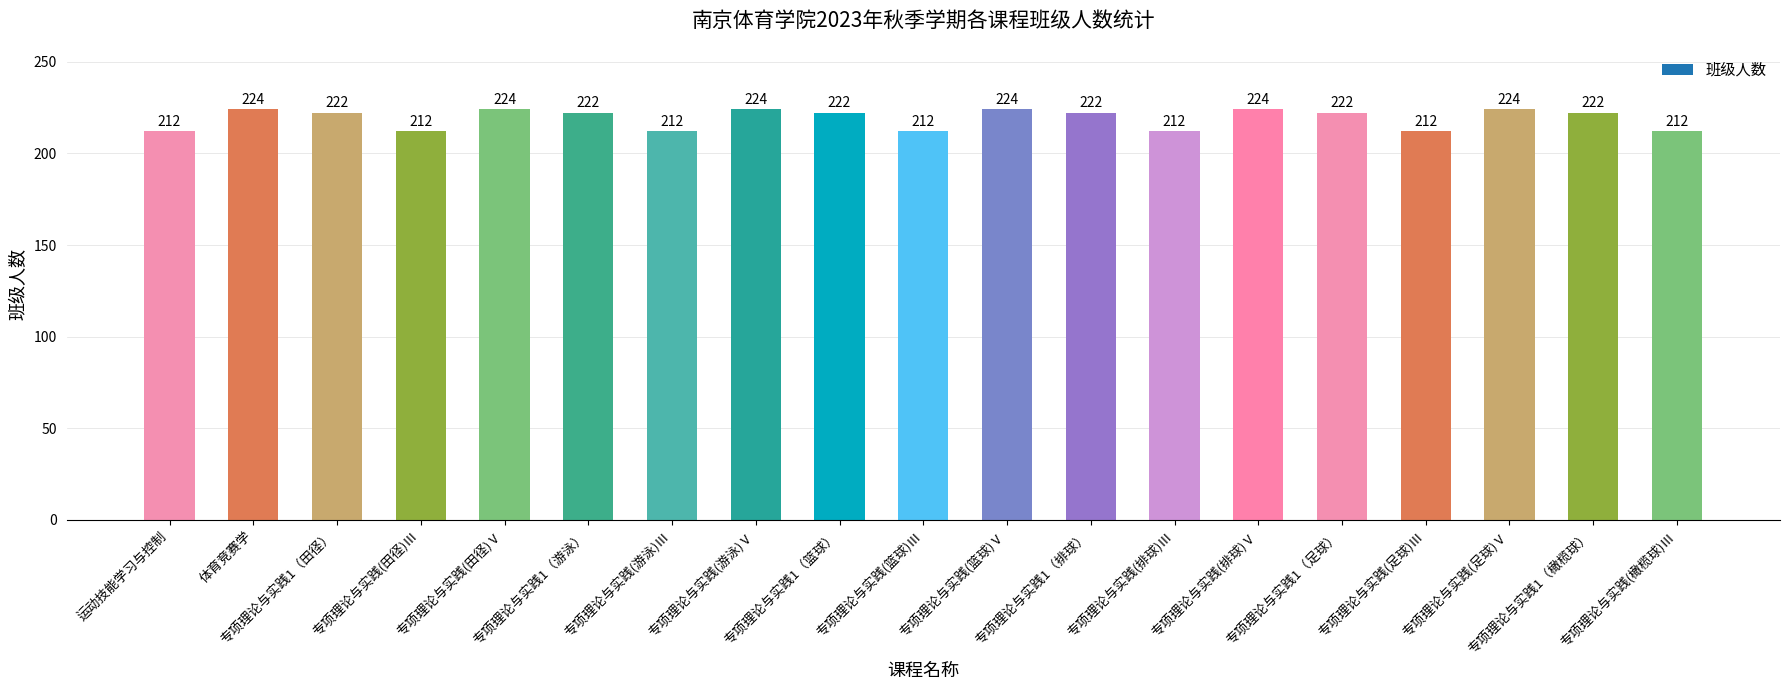

The value at 专项理论与实践(田径)Ⅲ is 212. True or false?

True